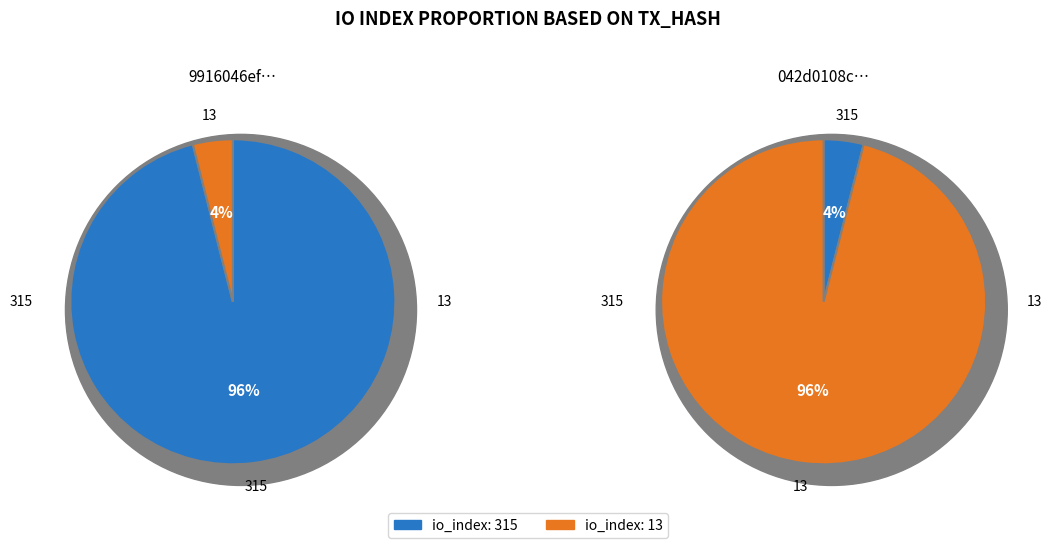

Which category has the smallest portion of the pie?

io_index: 13